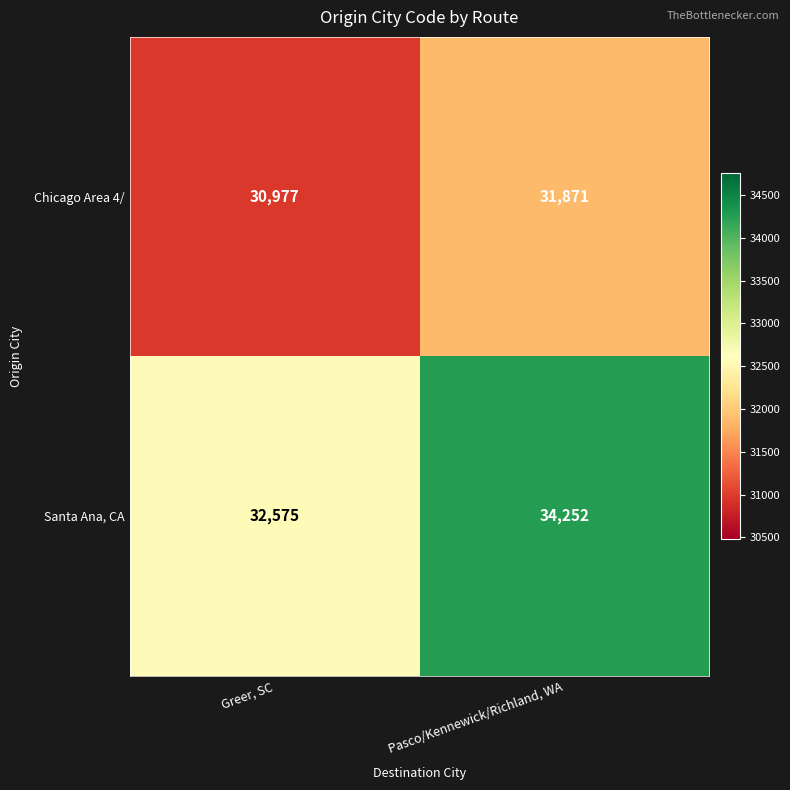

What is the average value of the Santa Ana, CA series?

33414